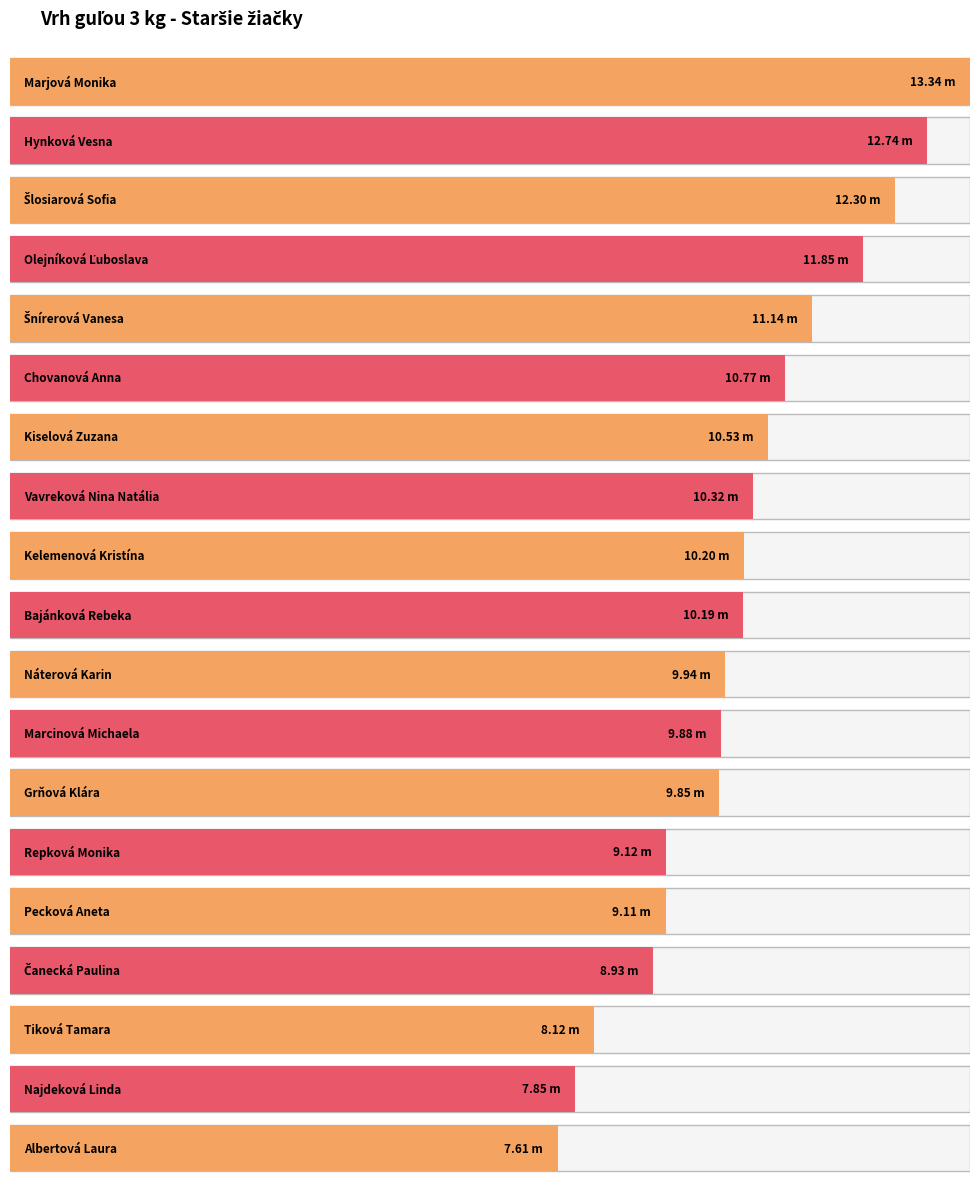

What value does the data have at Šnírerová Vanesa?

11.1